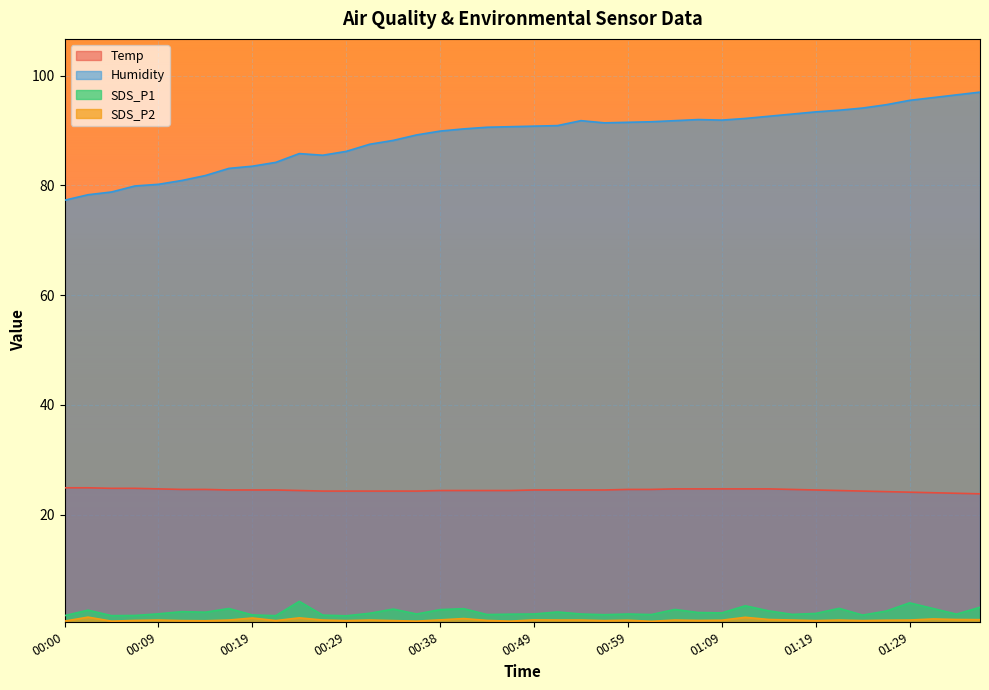

At 01:19, list the series in order from largest to smallest.

Humidity, Temp, SDS_P1, SDS_P2